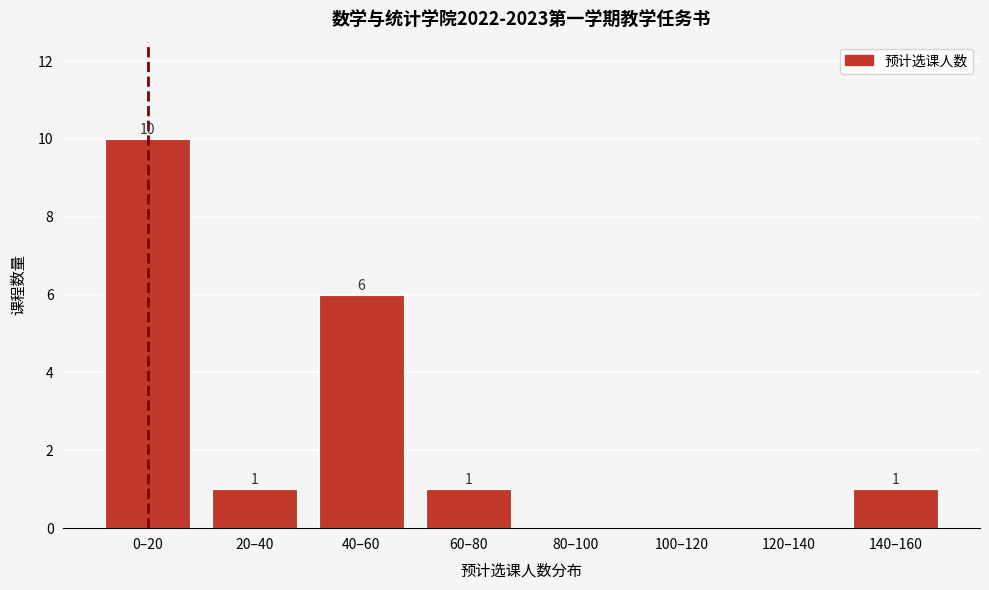

Reading left to right, extract all data points from this chart.

0–20=10	20–40=1	40–60=6	60–80=1	80–100=0	100–120=0	120–140=0	140–160=1